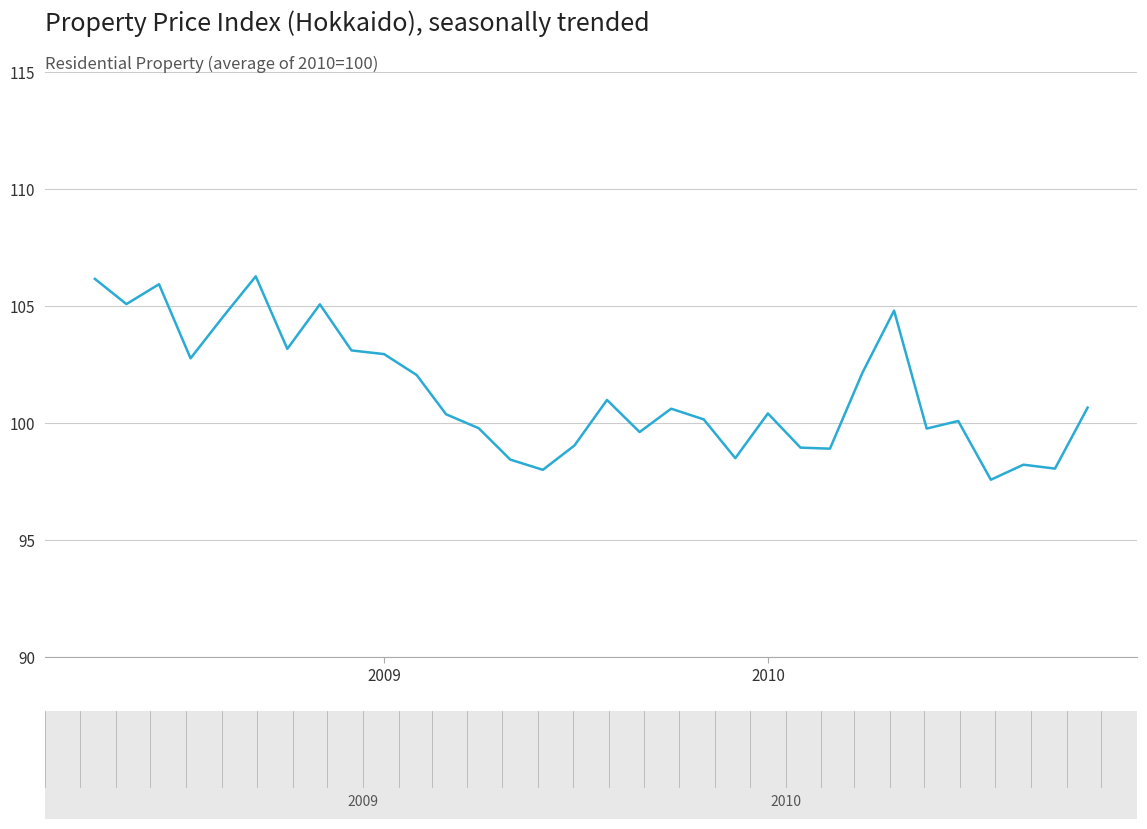

What is the maximum value shown in the chart?

106.3